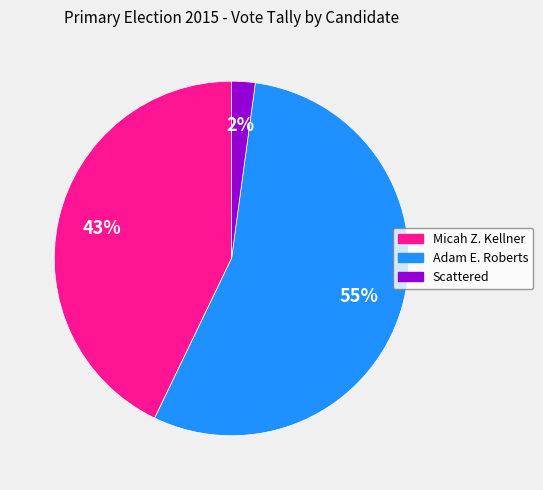

Is there any slice that represents more than half of the pie?

Yes